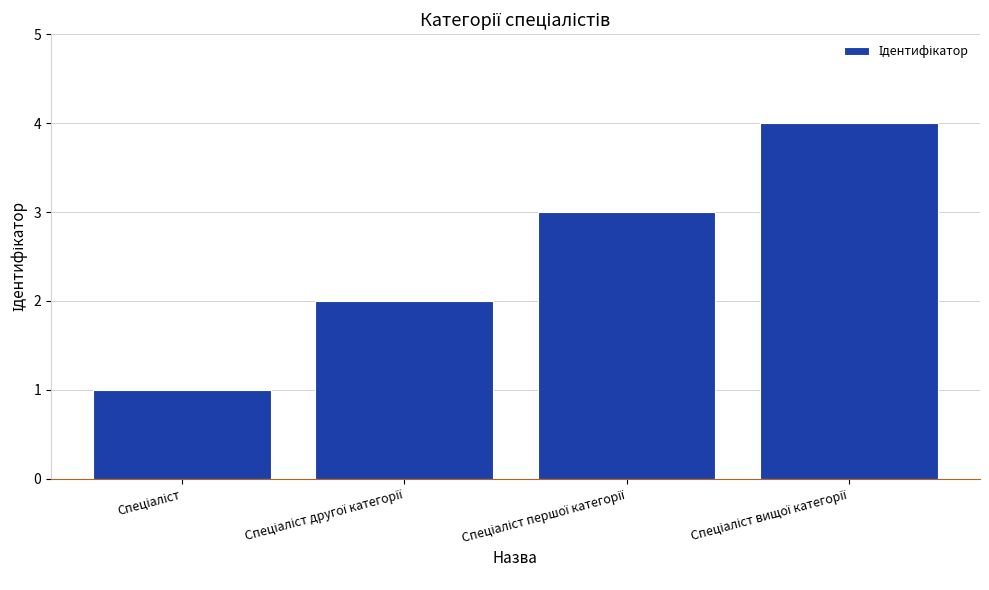

What is the sum of all values?

10